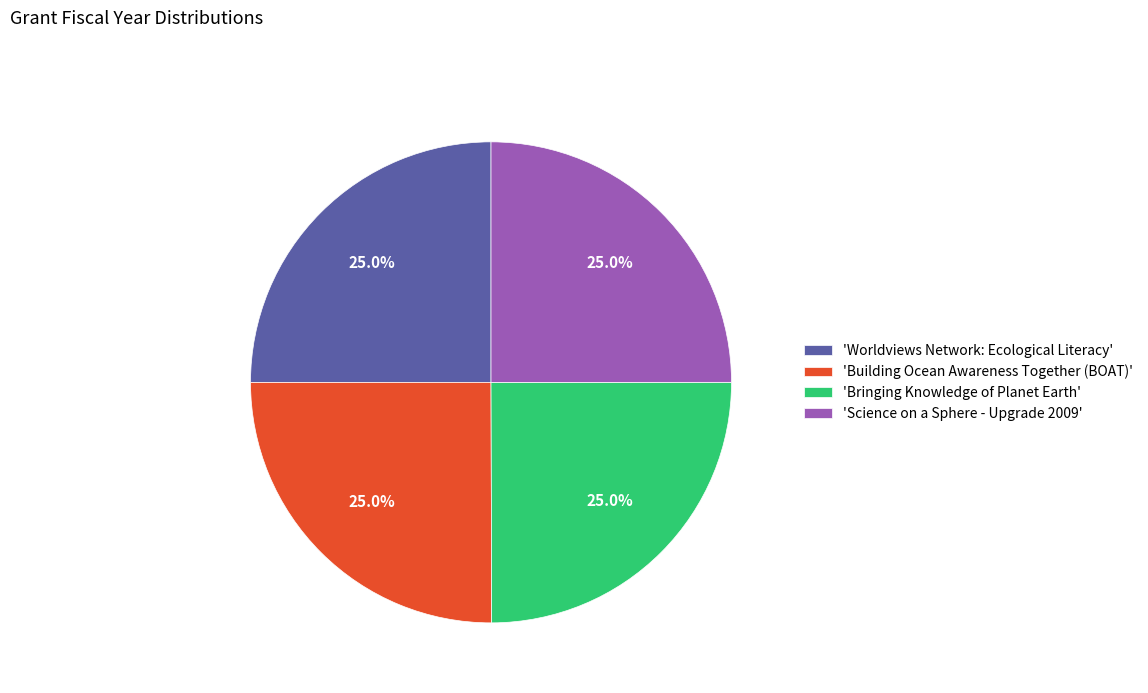

How many segments does this pie chart have?

4